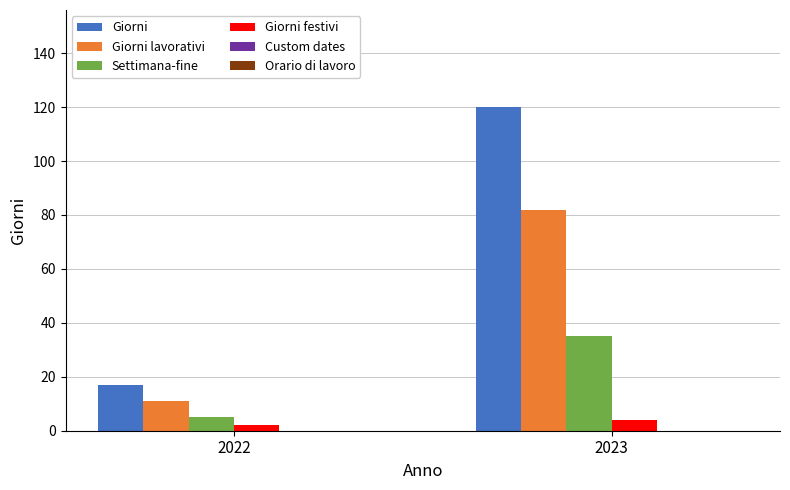

Reading left to right, what are all the values shown in this chart?

Giorni: 2022=17	2023=120
Giorni lavorativi: 2022=11	2023=82
Settimana-fine: 2022=5	2023=35
Giorni festivi: 2022=2	2023=4